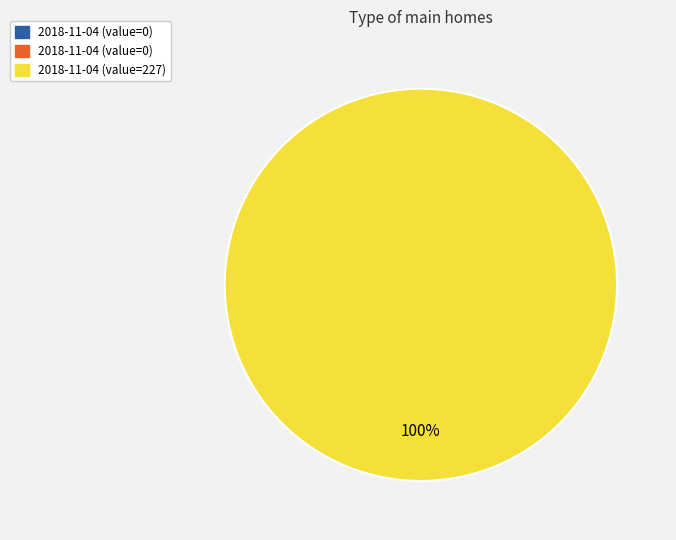

Is there any slice that represents more than half of the pie?

Yes